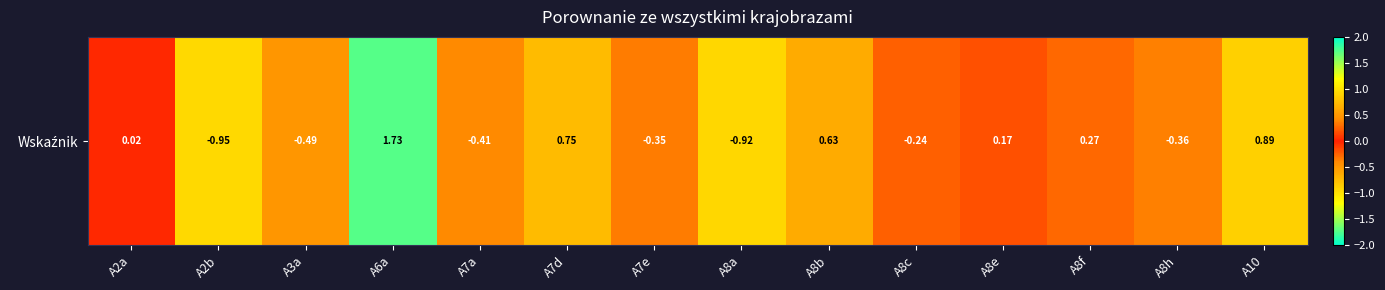

What is the difference between the values at A6a and A8c?

2.0